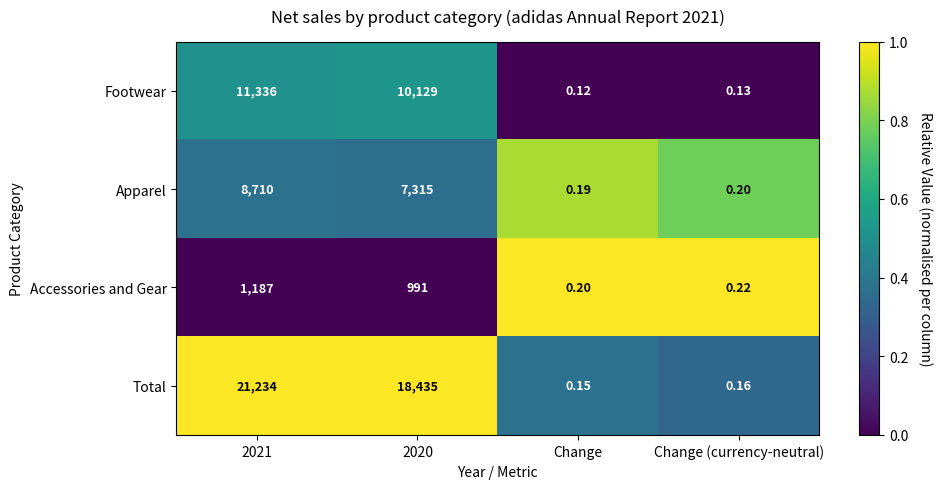

At which category does the chart reach its peak across all series?

2021